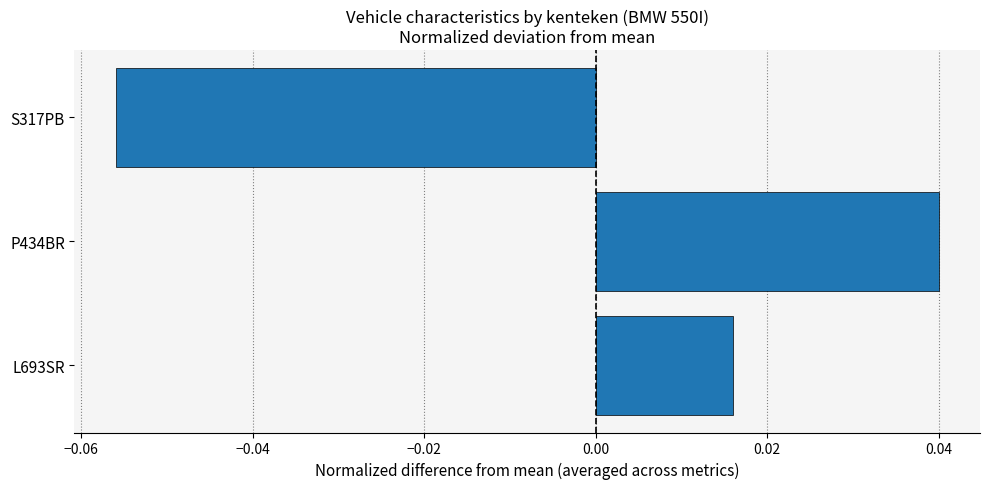

The chart shows a value of 0.1 at P434BR. True or false?

False